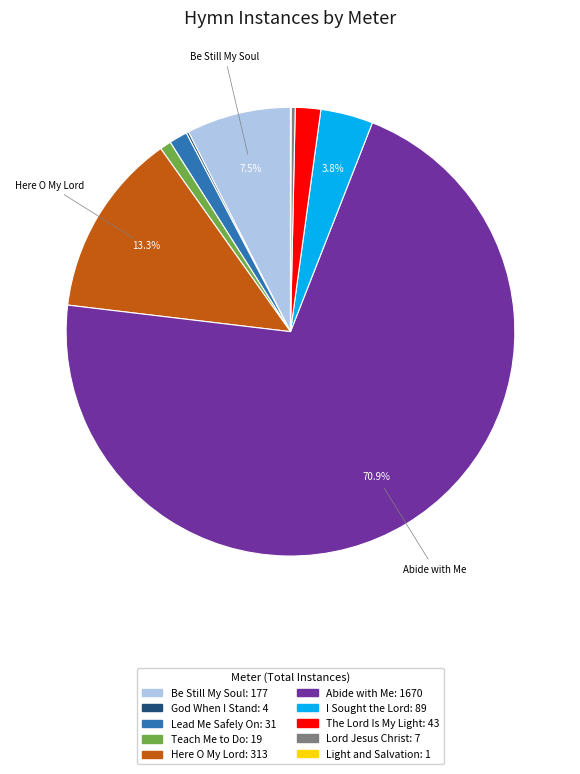

Is there a majority slice in this chart?

Yes